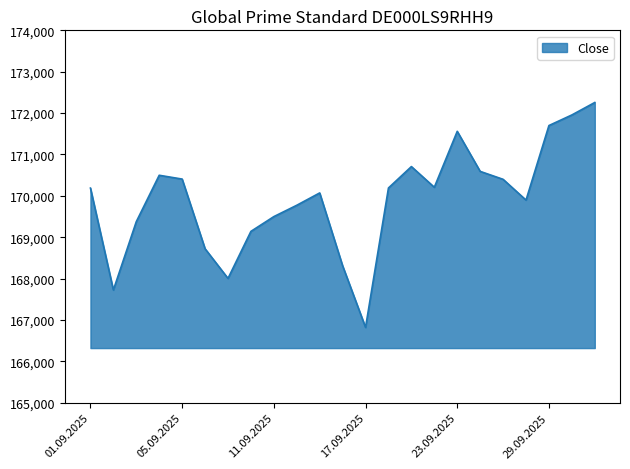

What is the minimum value shown in the chart?

166820